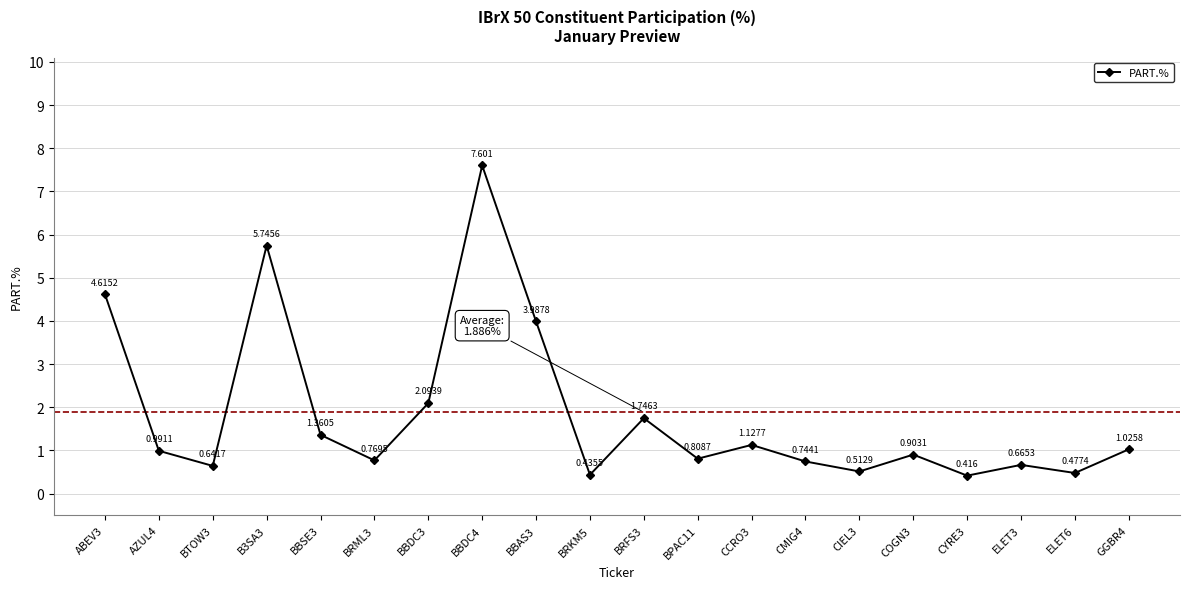

At which category does the data reach its first local peak?

B3SA3